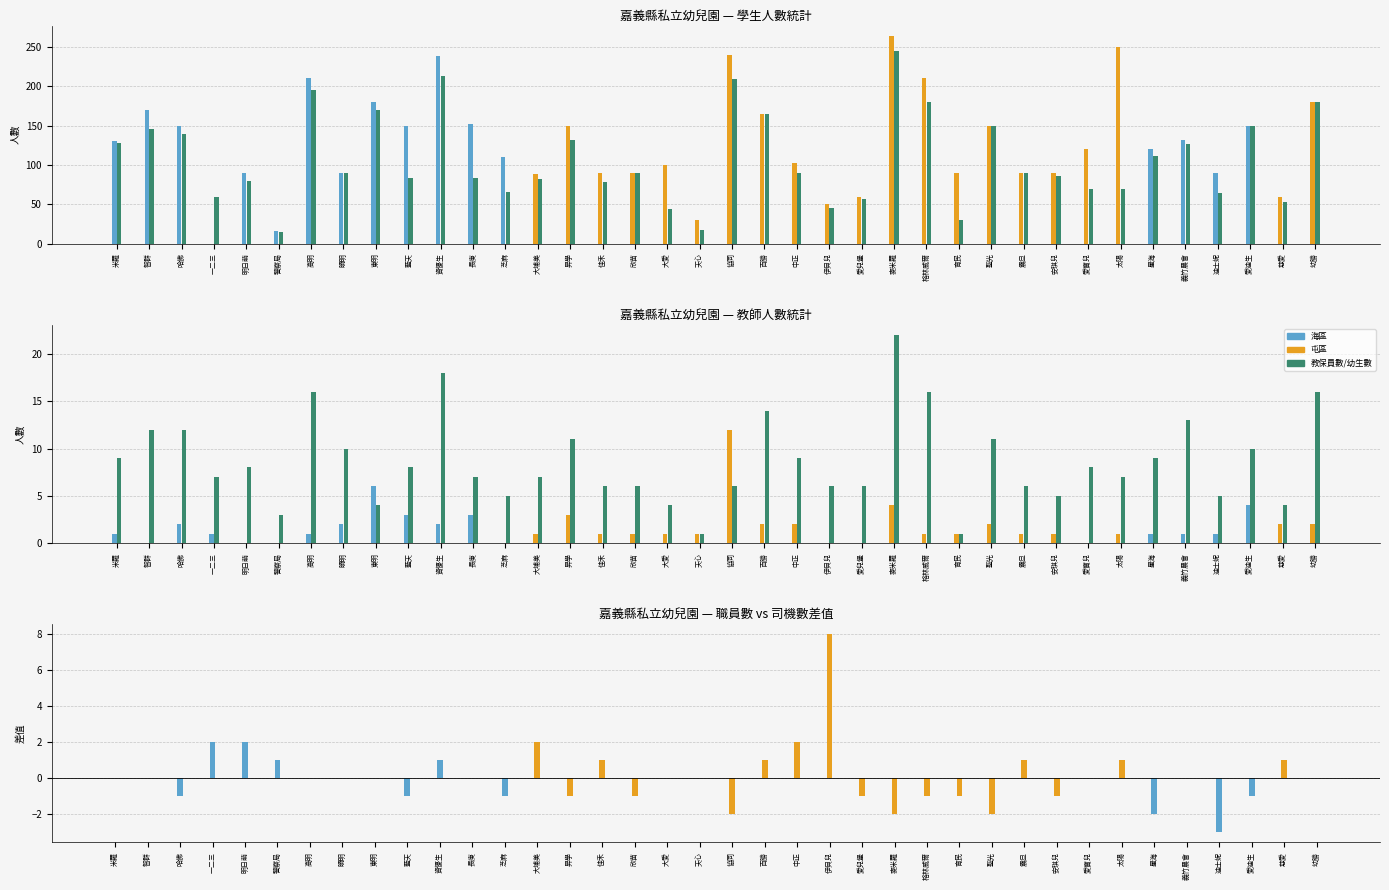

Where does the 教師數 series first go above 1?

太保市